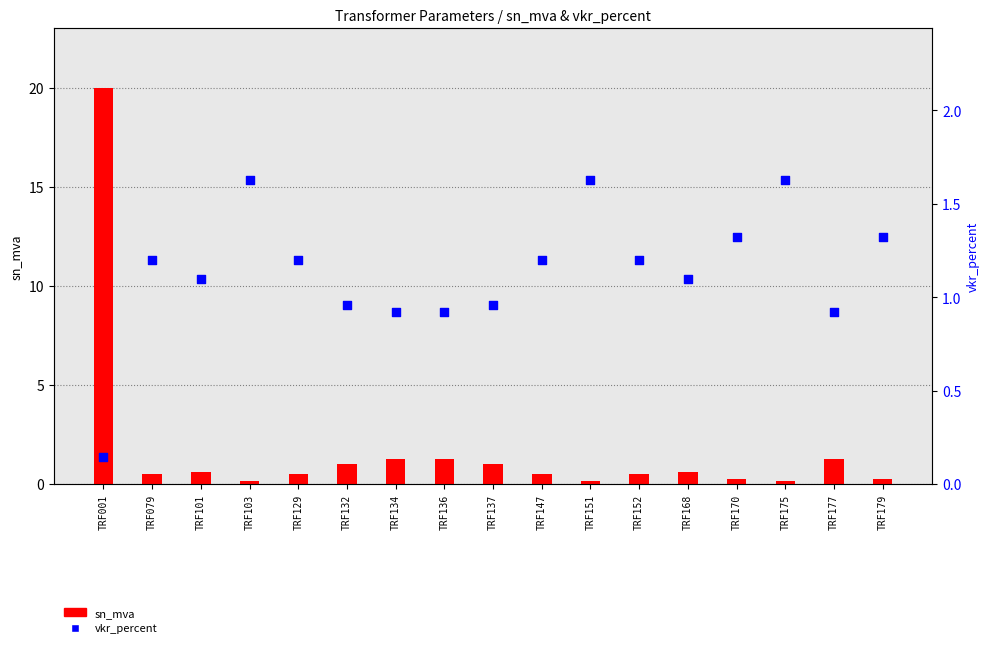

What are all the series names shown in the legend?

sn_mva, vkr_percent